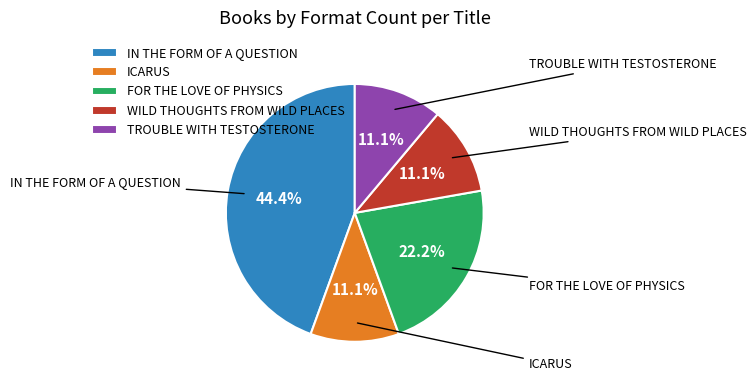

Do TROUBLE WITH TESTOSTERONE and IN THE FORM OF A QUESTION together represent more than half of the pie?

Yes